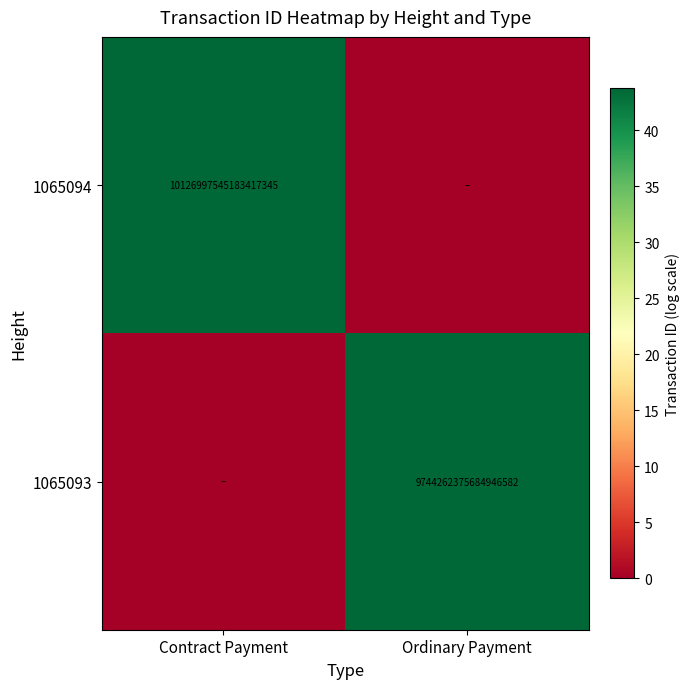

True or false: 1065094 has a value of 10126997545183418368 at Contract Payment.

True